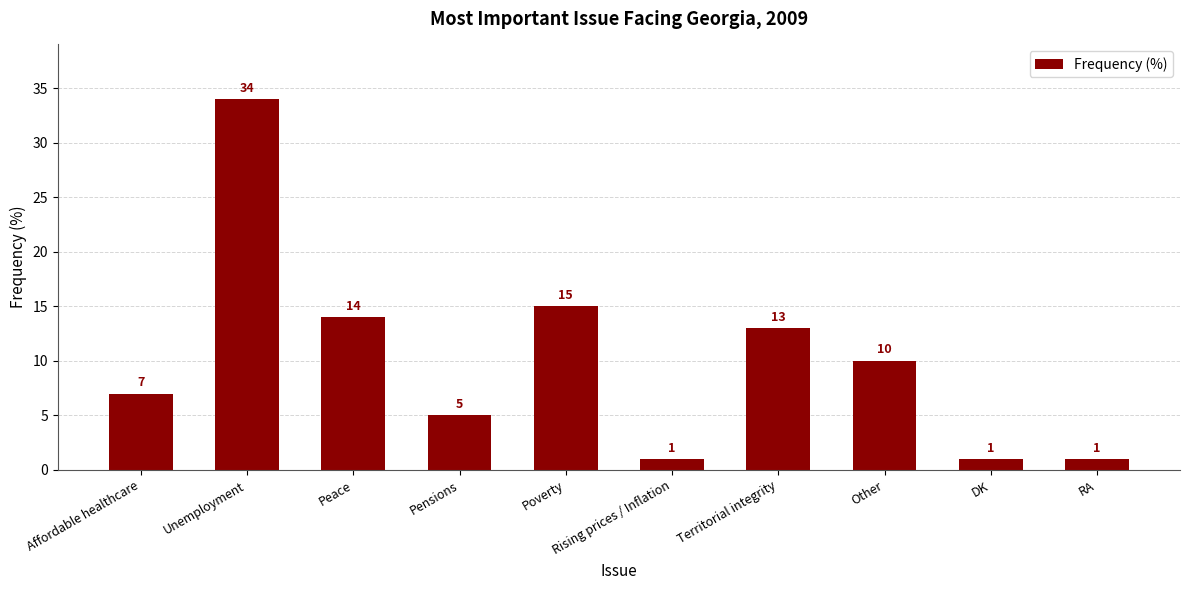

The chart shows a value of 10 at Other. True or false?

True